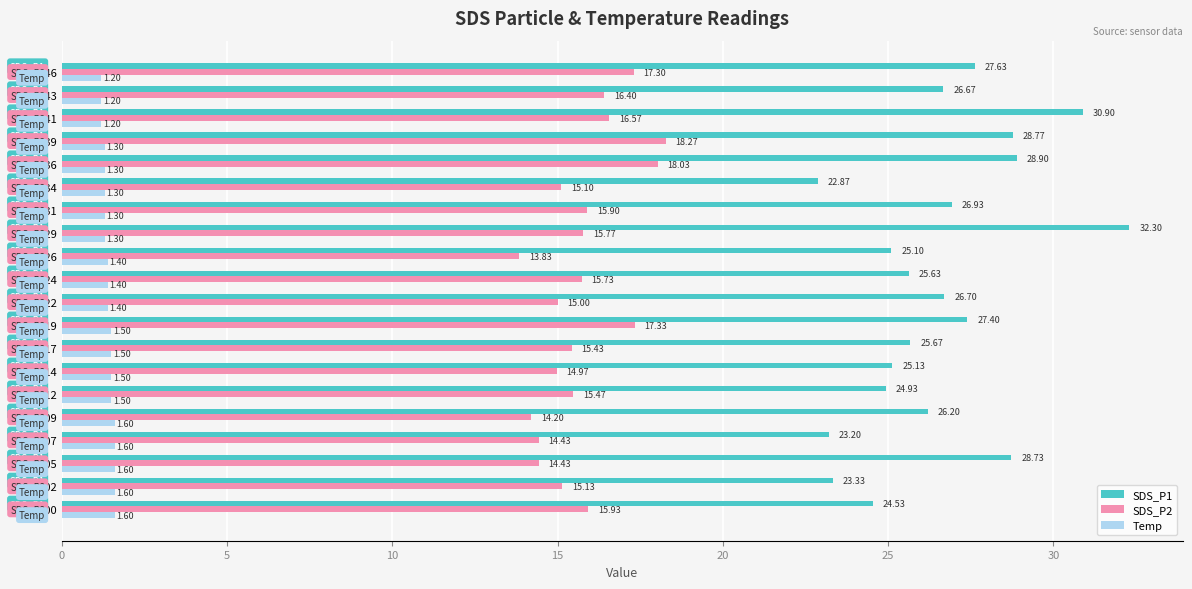

What is the maximum value for SDS_P1?

32.3